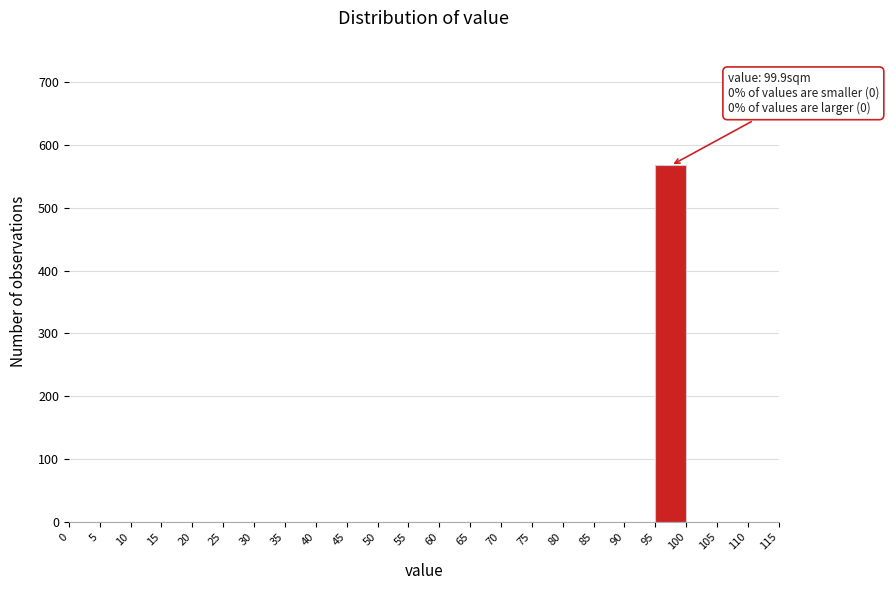

Which range on the x-axis has the tallest bar?

95 to 100